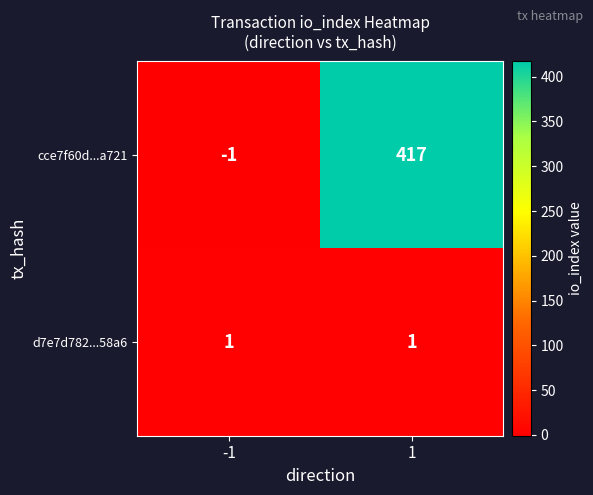

What is the spread (max minus min) of values at -1?

2